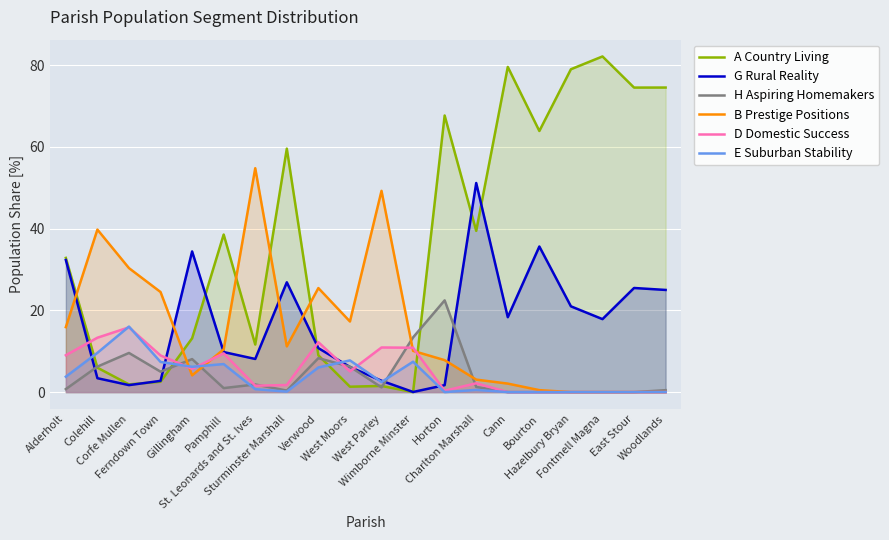

What are all the series names shown in the legend?

A Country Living, G Rural Reality, H Aspiring Homemakers, B Prestige Positions, D Domestic Success, E Suburban Stability